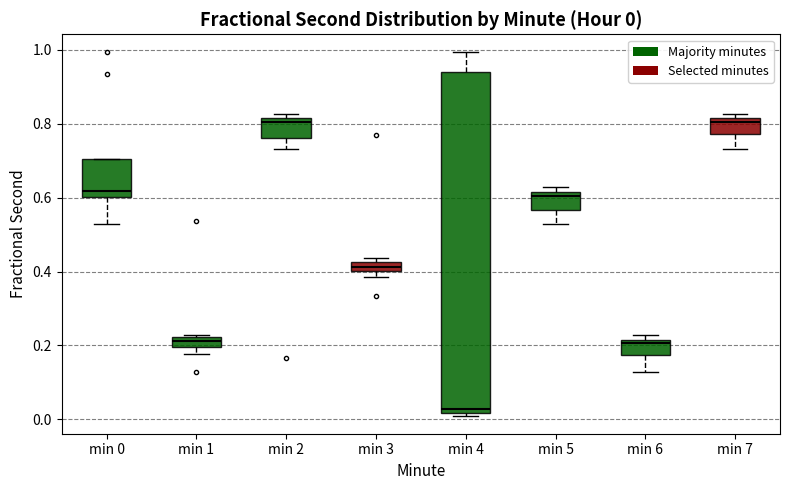

Which box is the tallest, from its lower edge to its upper edge?

min 4